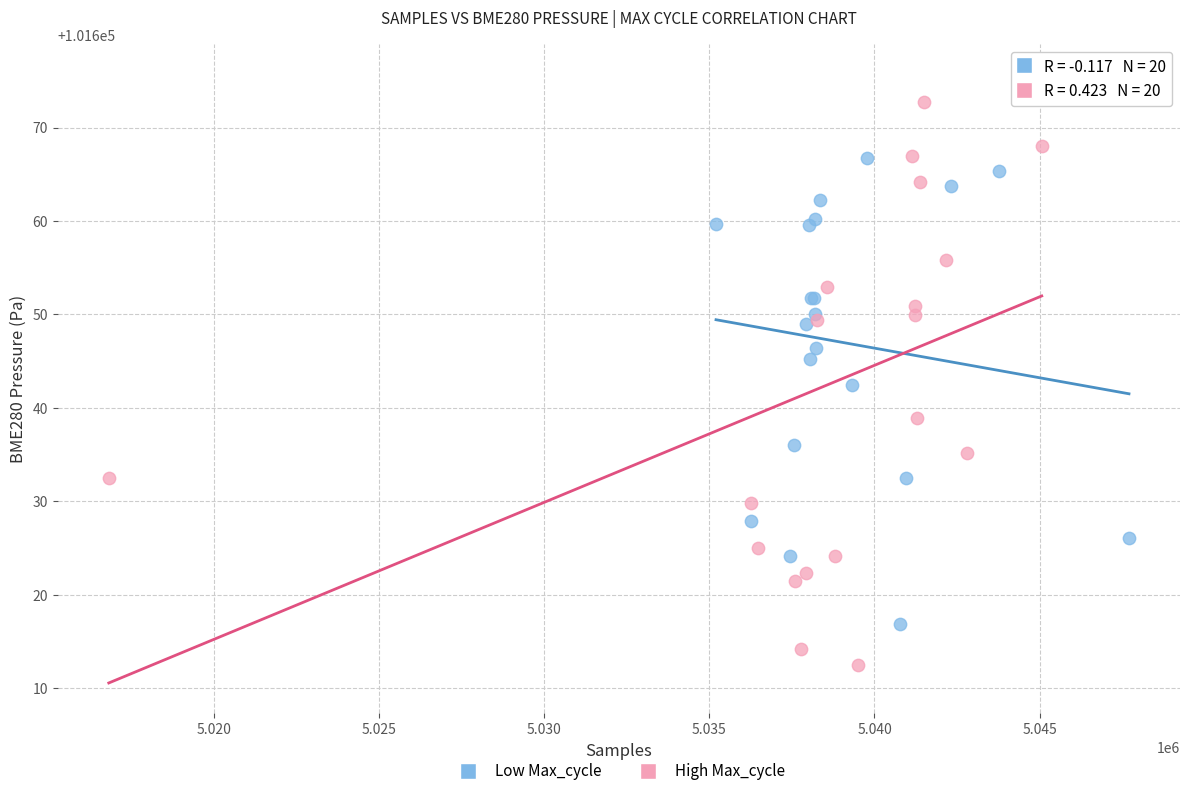

Which series contains the highest Y value?

High Max_cycle